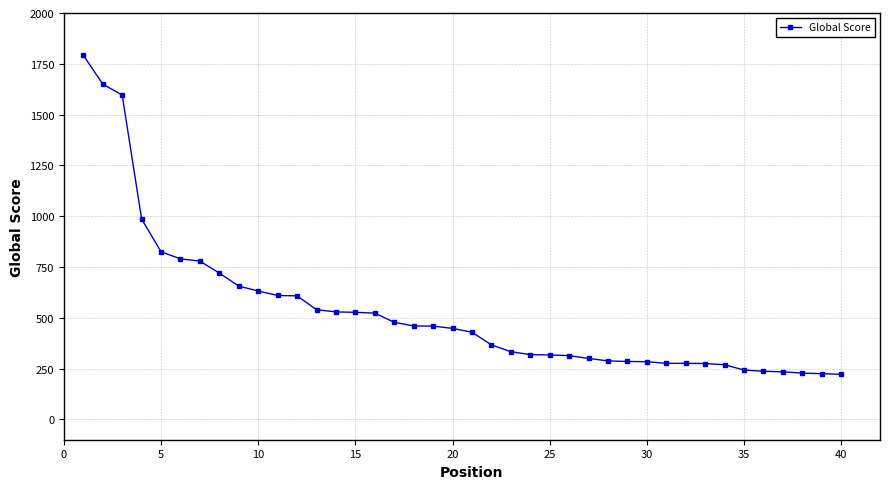

What is the value of the 1st point from the left?

1792